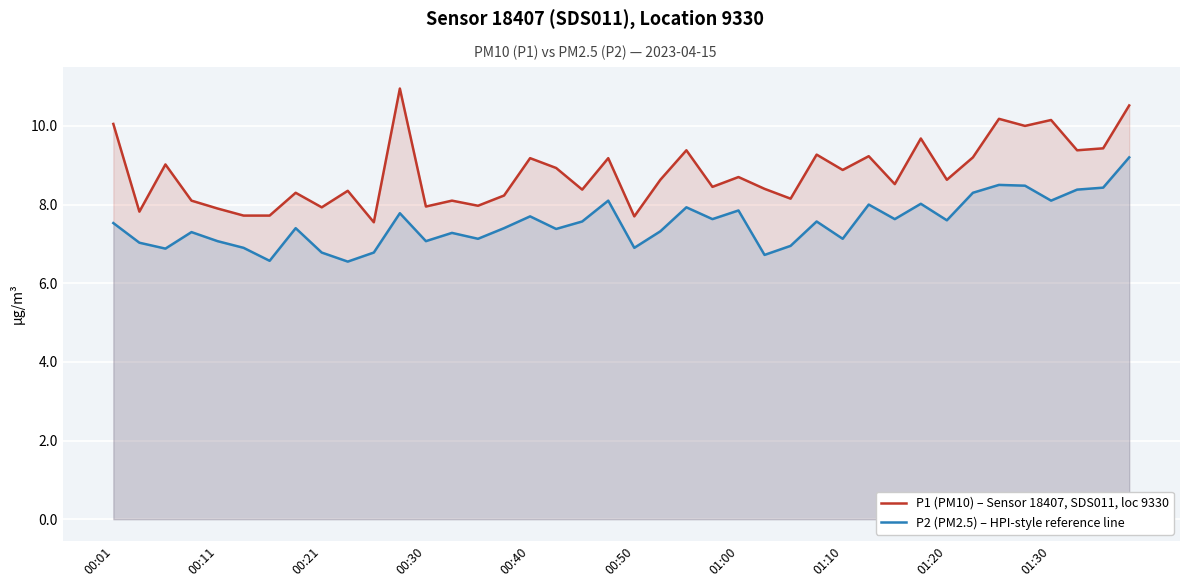

Reading left to right, transcribe all the data shown in this chart.

P1 (PM10) – Sensor 18407, SDS011, loc 9330: 10.1	7.8	9.0	8.1	7.9	7.7	7.7	8.3	7.9	8.3	7.5	10.9	8.0	8.1	8.0	8.2	9.2	8.9	8.4	9.2	7.7	8.6	9.4	8.4	8.7	8.4	8.2	9.3	8.9	9.2	8.5	9.7	8.6	9.2	10.2	10.0	10.2	9.4	9.4	10.5
P2 (PM2.5) – HPI-style reference line: 7.5	7.0	6.9	7.3	7.1	6.9	6.6	7.4	6.8	6.5	6.8	7.8	7.1	7.3	7.1	7.4	7.7	7.4	7.6	8.1	6.9	7.3	7.9	7.6	7.8	6.7	7.0	7.6	7.1	8.0	7.6	8.0	7.6	8.3	8.5	8.5	8.1	8.4	8.4	9.2